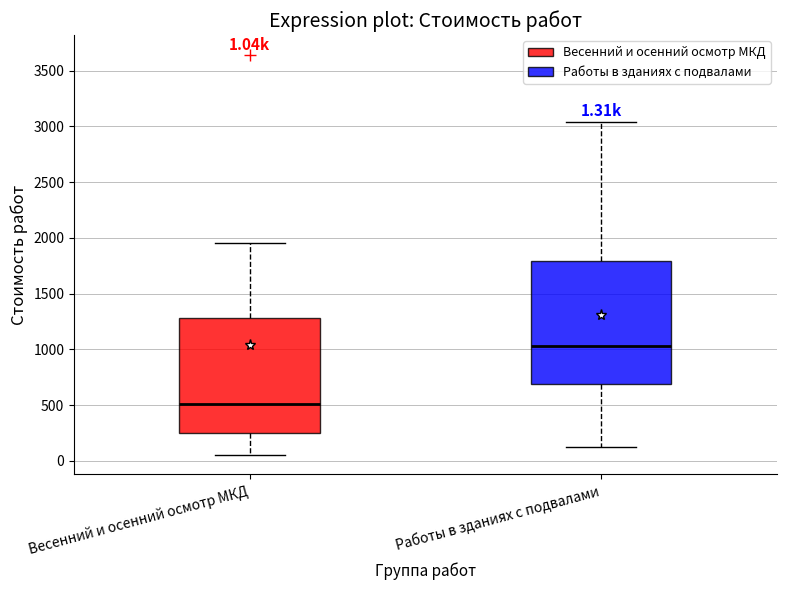

Which box's median line is the lowest?

Весенний и осенний осмотр МКД